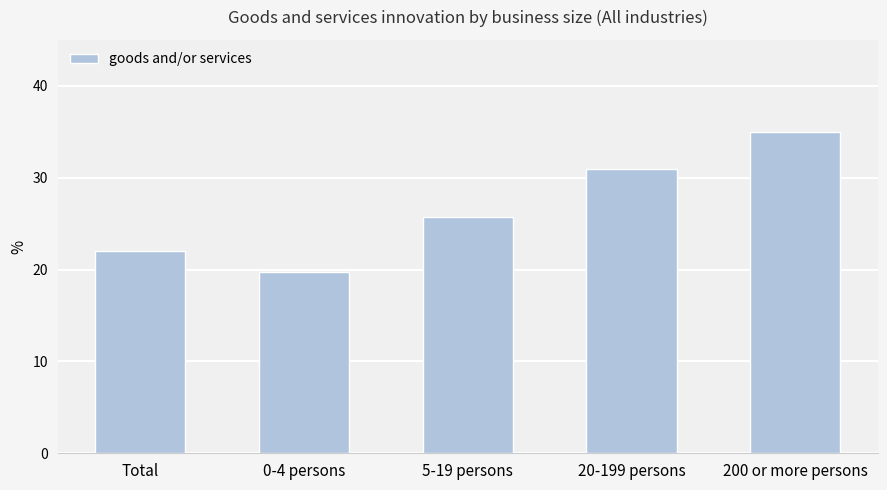

Rank the categories by value from highest to lowest.

200 or more persons, 20-199 persons, 5-19 persons, Total, 0-4 persons